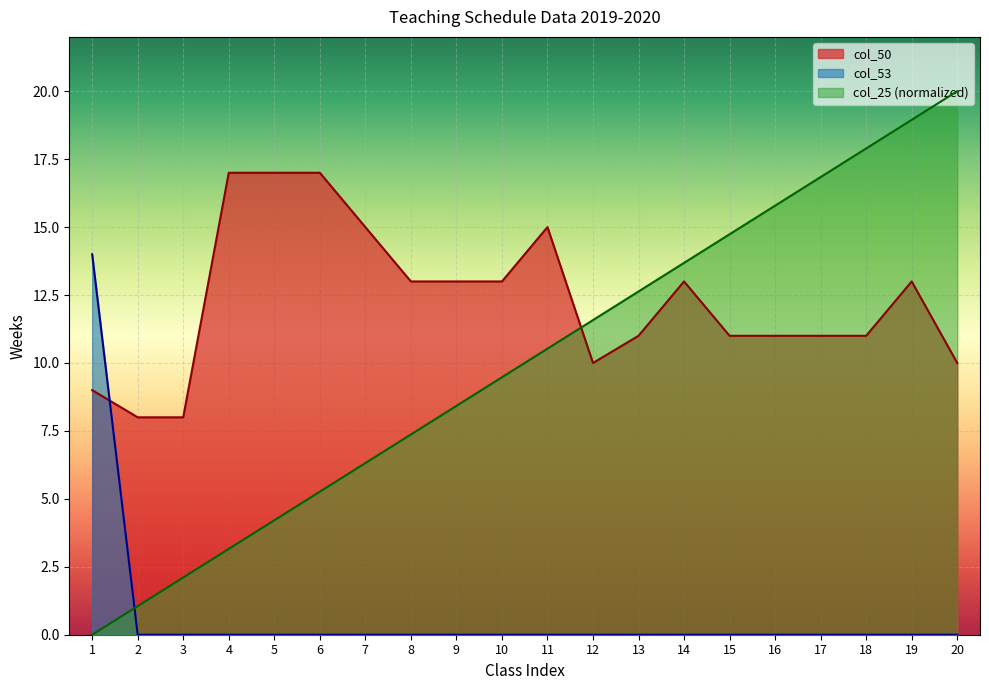

Which series changed the most between 6 and 17?

col_25 (normalized)